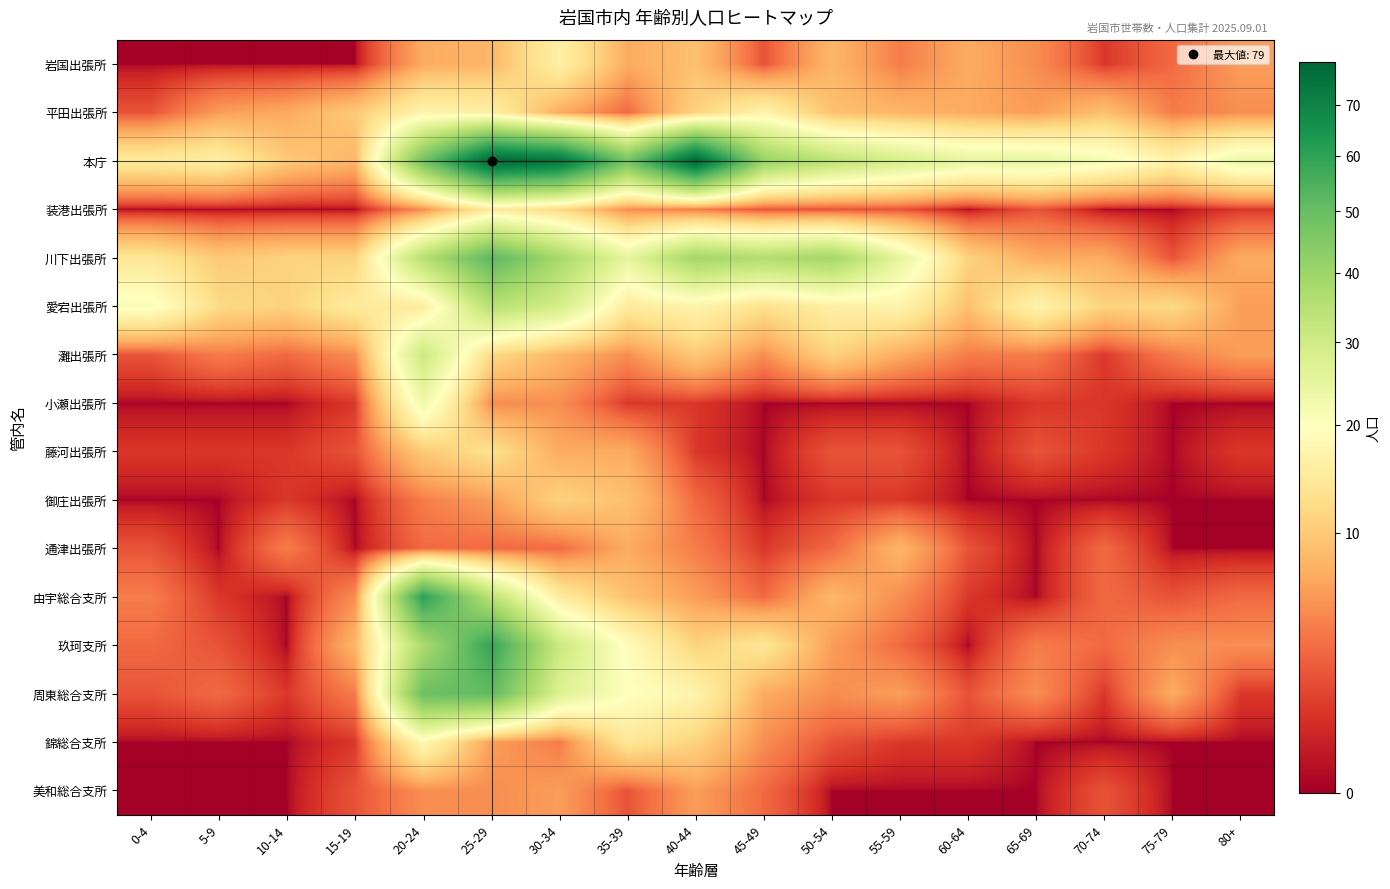

Reading right to left, extract all data points from this chart.

岩国出張所: 80+=6	75-79=3	70-74=1	65-69=5	60-64=7	55-59=4	50-54=8	45-49=2	40-44=9	35-39=7	30-34=16	25-29=8	20-24=7	15-19=0	10-14=0	5-9=0	0-4=0
平田出張所: 80+=5	75-79=4	70-74=9	65-69=6	60-64=7	55-59=8	50-54=9	45-49=17	40-44=11	35-39=3	30-34=7	25-29=16	20-24=17	15-19=10	10-14=7	5-9=6	0-4=2
本庁: 80+=24	75-79=17	70-74=22	65-69=25	60-64=25	55-59=29	50-54=34	45-49=41	40-44=79	35-39=48	30-34=75	25-29=79	20-24=48	15-19=8	10-14=10	5-9=16	0-4=15
装港出張所: 80+=1	75-79=0	70-74=0	65-69=2	60-64=0	55-59=2	50-54=2	45-49=2	40-44=4	35-39=5	30-34=12	25-29=15	20-24=5	15-19=0	10-14=0	5-9=0	0-4=0
川下出張所: 80+=7	75-79=2	70-74=7	65-69=7	60-64=11	55-59=25	50-54=39	45-49=36	40-44=39	35-39=25	30-34=38	25-29=52	20-24=35	15-19=11	10-14=11	5-9=10	0-4=14
愛宕出張所: 80+=6	75-79=12	70-74=11	65-69=17	60-64=9	55-59=17	50-54=16	45-49=13	40-44=17	35-39=15	30-34=29	25-29=35	20-24=15	15-19=15	10-14=11	5-9=12	0-4=21
灘出張所: 80+=6	75-79=4	70-74=1	65-69=4	60-64=4	55-59=7	50-54=11	45-49=5	40-44=10	35-39=5	30-34=8	25-29=12	20-24=31	15-19=5	10-14=3	5-9=4	0-4=2
小瀬出張所: 80+=0	75-79=0	70-74=1	65-69=1	60-64=0	55-59=0	50-54=0	45-49=0	40-44=1	35-39=1	30-34=5	25-29=5	20-24=23	15-19=1	10-14=0	5-9=0	0-4=0
藤河出張所: 80+=1	75-79=0	70-74=1	65-69=2	60-64=0	55-59=2	50-54=2	45-49=0	40-44=1	35-39=7	30-34=7	25-29=13	20-24=10	15-19=2	10-14=1	5-9=1	0-4=1
御庄出張所: 80+=0	75-79=0	70-74=0	65-69=0	60-64=0	55-59=1	50-54=1	45-49=0	40-44=3	35-39=9	30-34=11	25-29=6	20-24=4	15-19=0	10-14=1	5-9=0	0-4=0
通津出張所: 80+=0	75-79=0	70-74=3	65-69=0	60-64=2	55-59=8	50-54=3	45-49=1	40-44=4	35-39=7	30-34=3	25-29=3	20-24=3	15-19=0	10-14=4	5-9=0	0-4=2
由宇総合支所: 80+=3	75-79=2	70-74=3	65-69=0	60-64=1	55-59=5	50-54=8	45-49=3	40-44=6	35-39=9	30-34=15	25-29=34	20-24=60	15-19=5	10-14=0	5-9=1	0-4=4
玖珂支所: 80+=5	75-79=5	70-74=3	65-69=4	60-64=0	55-59=3	50-54=6	45-49=14	40-44=11	35-39=19	30-34=31	25-29=59	20-24=37	15-19=8	10-14=0	5-9=2	0-4=3
周東総合支所: 80+=1	75-79=7	70-74=1	65-69=5	60-64=2	55-59=6	50-54=5	45-49=7	40-44=17	35-39=20	30-34=27	25-29=51	20-24=49	15-19=4	10-14=1	5-9=3	0-4=2
錦総合支所: 80+=0	75-79=0	70-74=0	65-69=0	60-64=1	55-59=1	50-54=2	45-49=5	40-44=11	35-39=14	30-34=4	25-29=6	20-24=18	15-19=1	10-14=0	5-9=0	0-4=0
美和総合支所: 80+=0	75-79=0	70-74=2	65-69=0	60-64=0	55-59=0	50-54=0	45-49=3	40-44=6	35-39=2	30-34=6	25-29=5	20-24=5	15-19=2	10-14=0	5-9=0	0-4=0